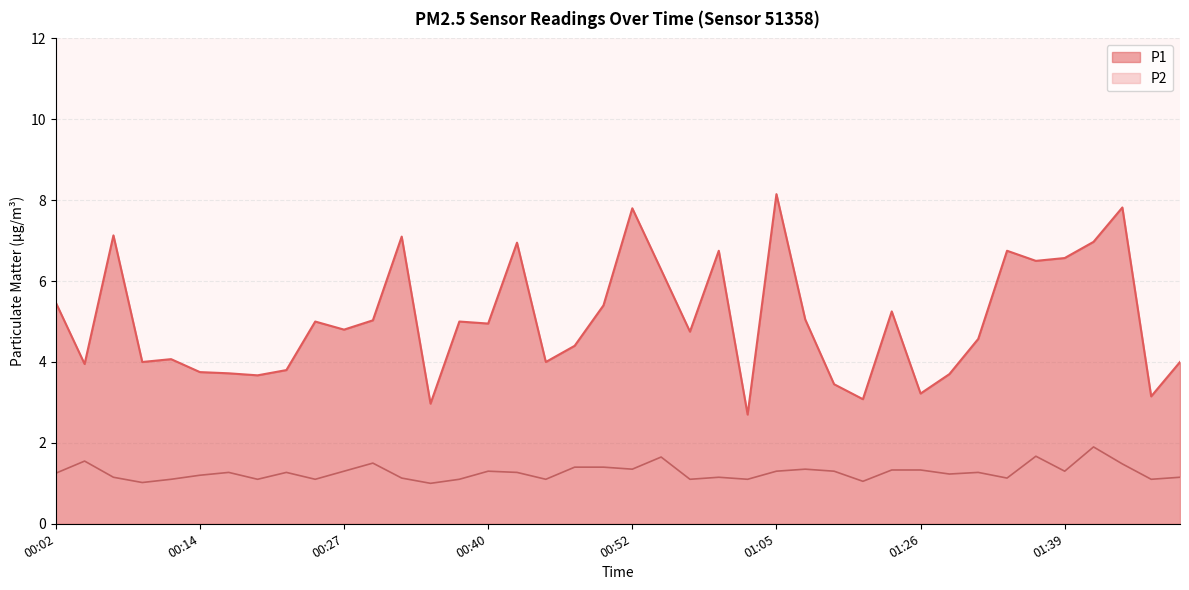

True or false: P1 and P2 cross at least once.

False